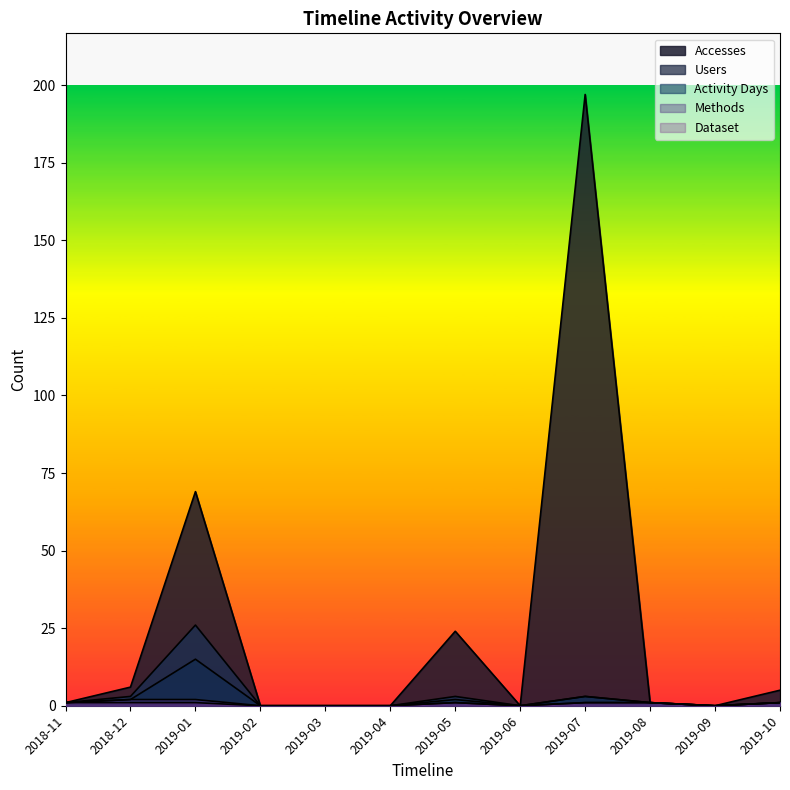

The value of Accesses at 2019-02 is 0. True or false?

True